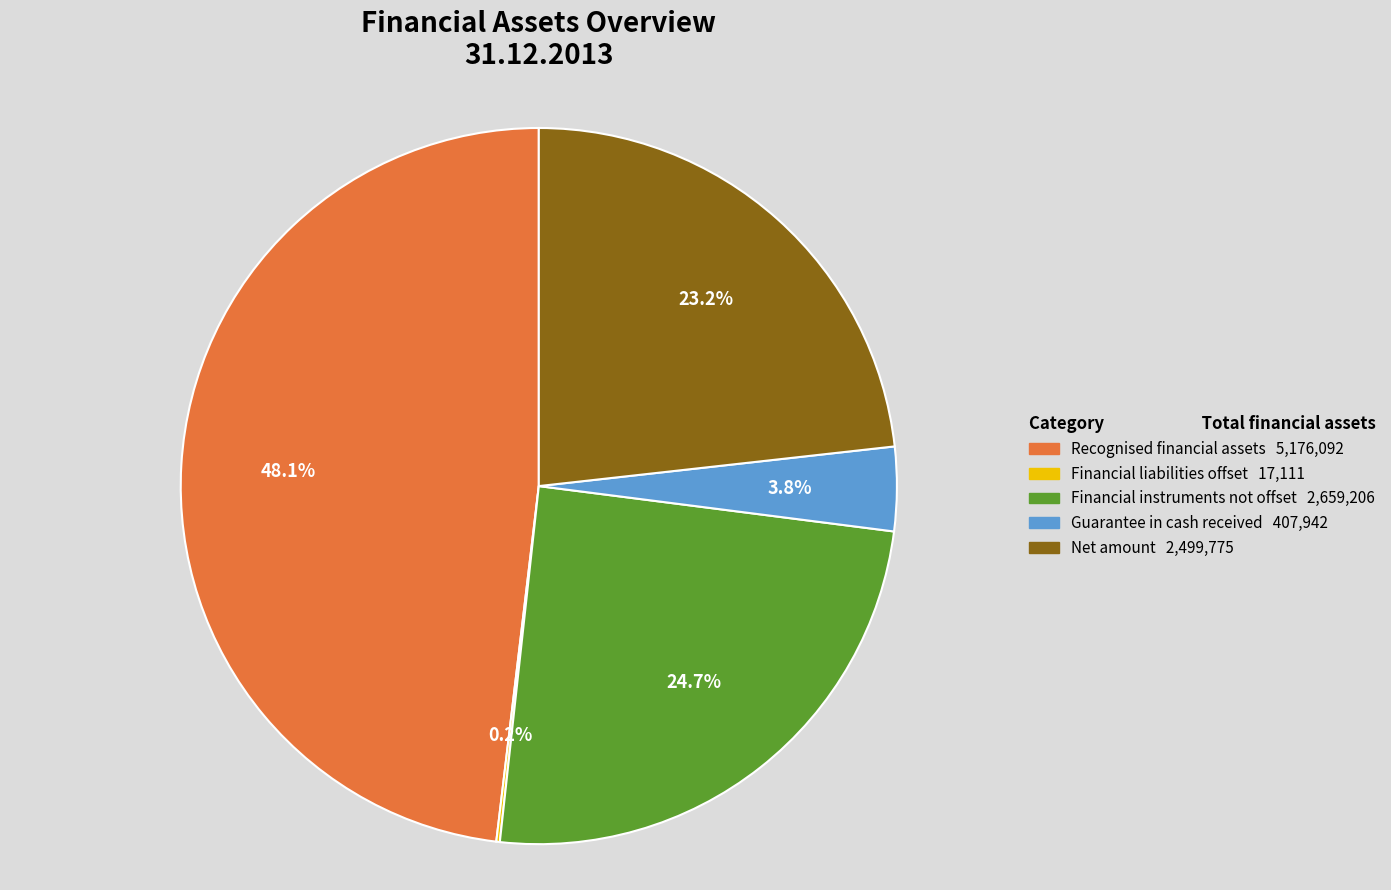

Does any single category account for the majority?

No